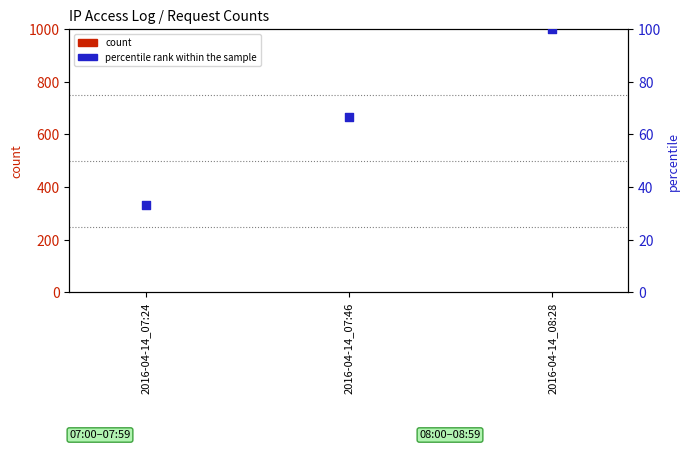

Which series reaches the maximum Y coordinate?

percentile rank within the sample